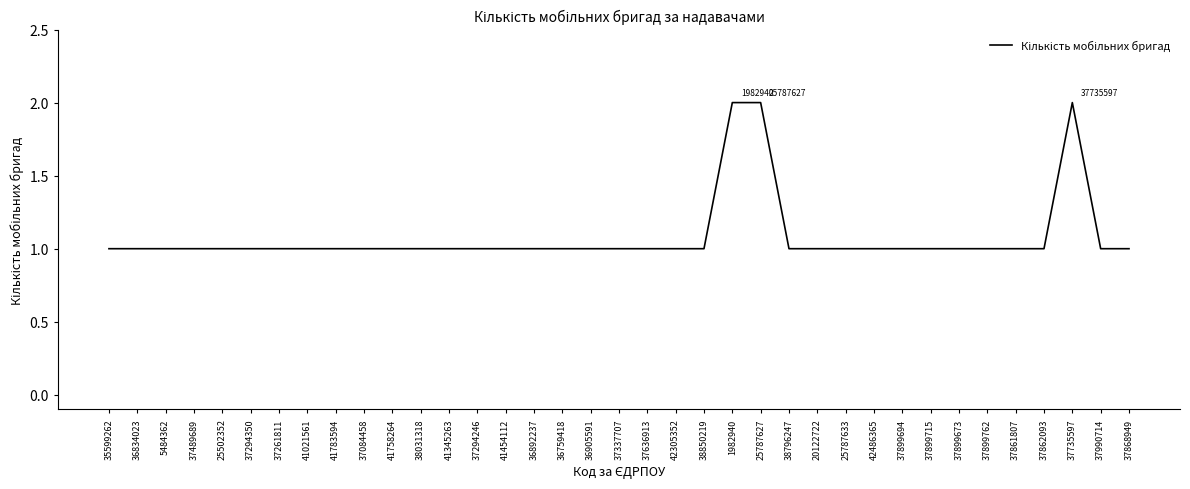

Reading left to right, what are all the values shown in this chart?

1	1	1	1	1	1	1	1	1	1	1	1	1	1	1	1	1	1	1	1	1	1	2	2	1	1	1	1	1	1	1	1	1	1	2	1	1